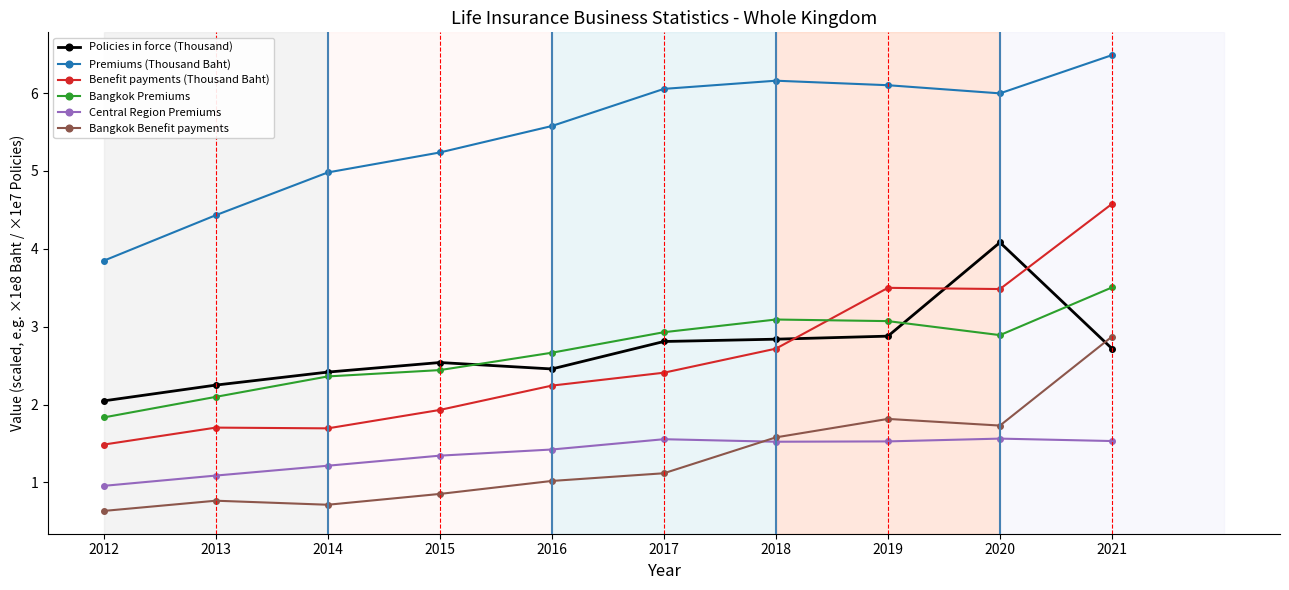

Which series has the widest spread of values?

Benefit payments (Thousand Baht)